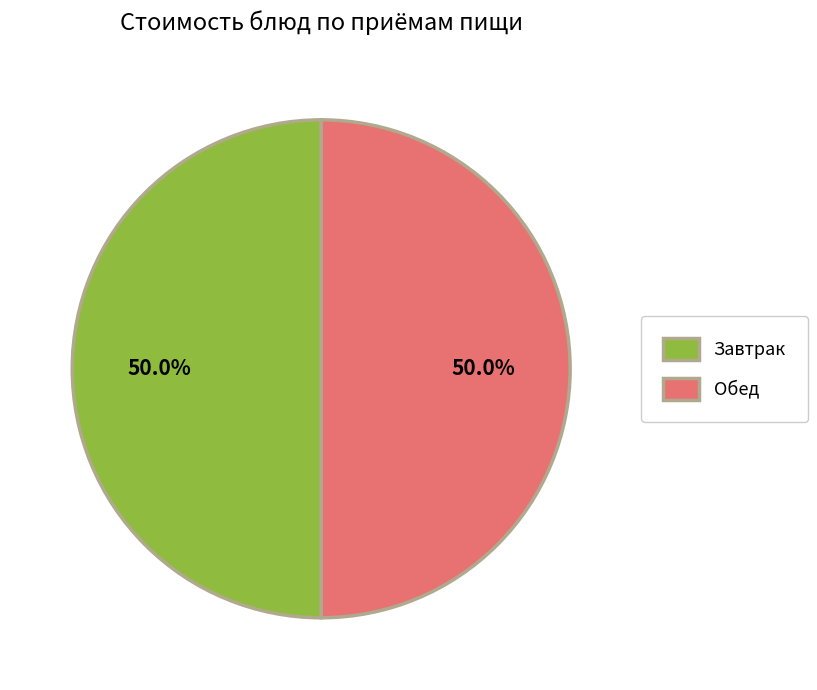

What is the total percentage of Обед and Завтрак?

100.0%